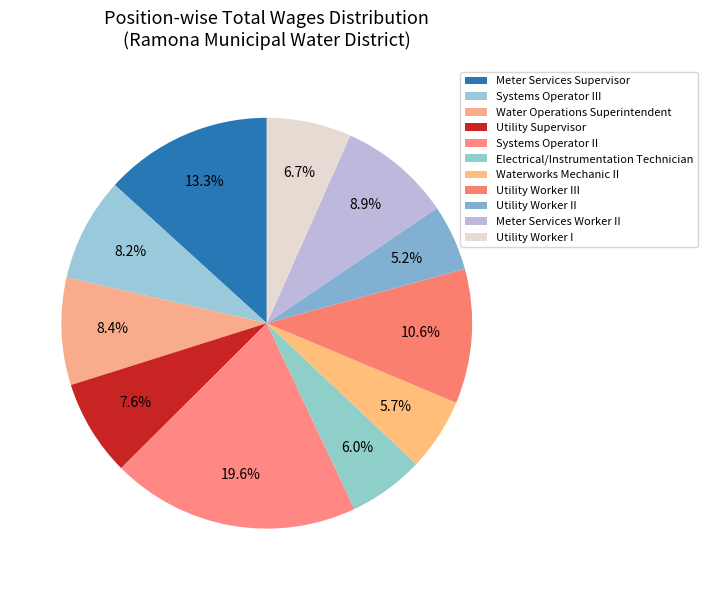

To the nearest percent, what is the difference between the largest and smallest slice percentages?

14%